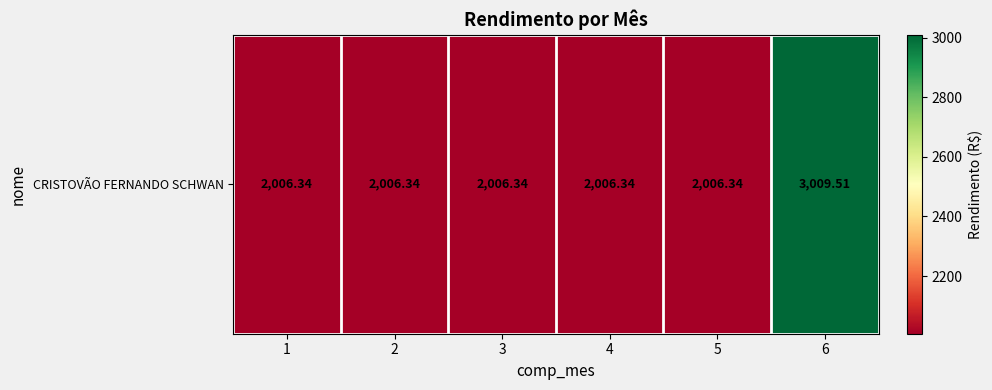

What is the smallest value displayed?

2006.3